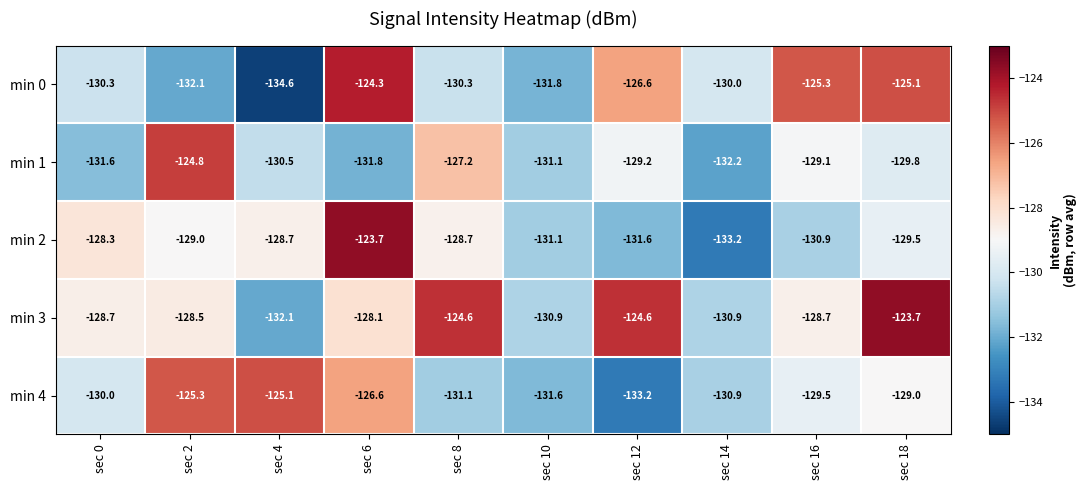

Where does the min 2 series first go above -129?

sec 0